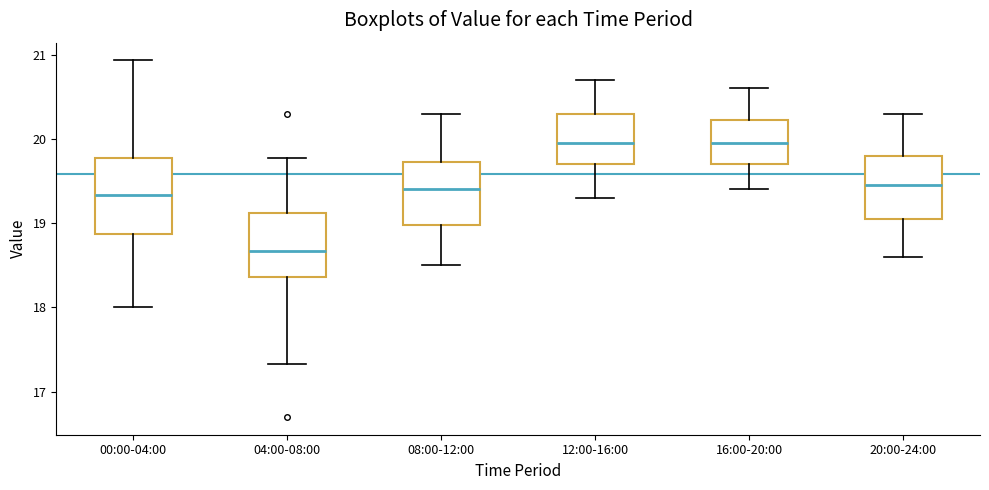

Where does the upper whisker of the box for 16:00-20:00 end on the y-axis? The values are not printed on the chart, so give them approximately, as read against the axis.

20.6